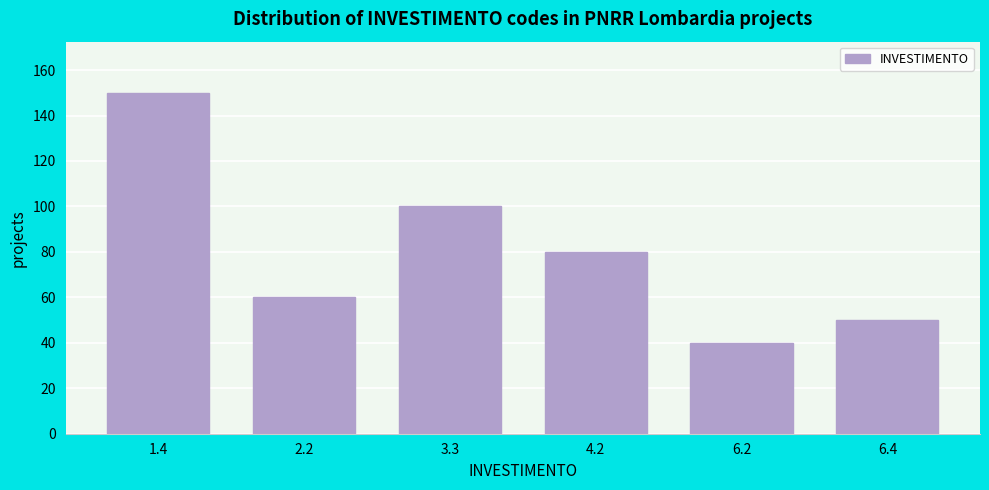

Reading left to right, what are all the values shown in this chart?

150	60	100	80	40	50